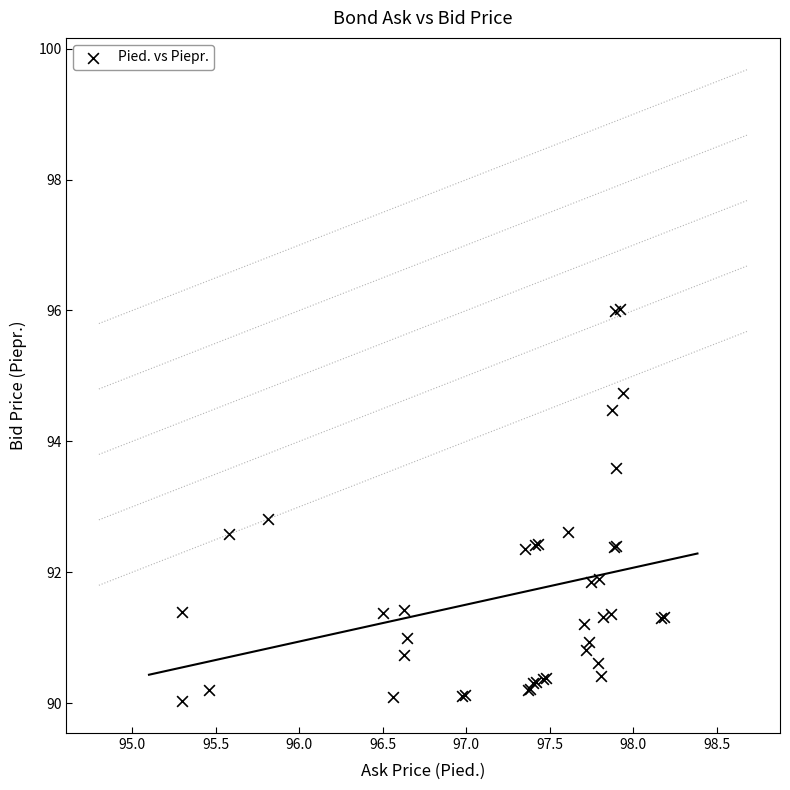

What Y value in the scatter plot is closest to 93?

92.8